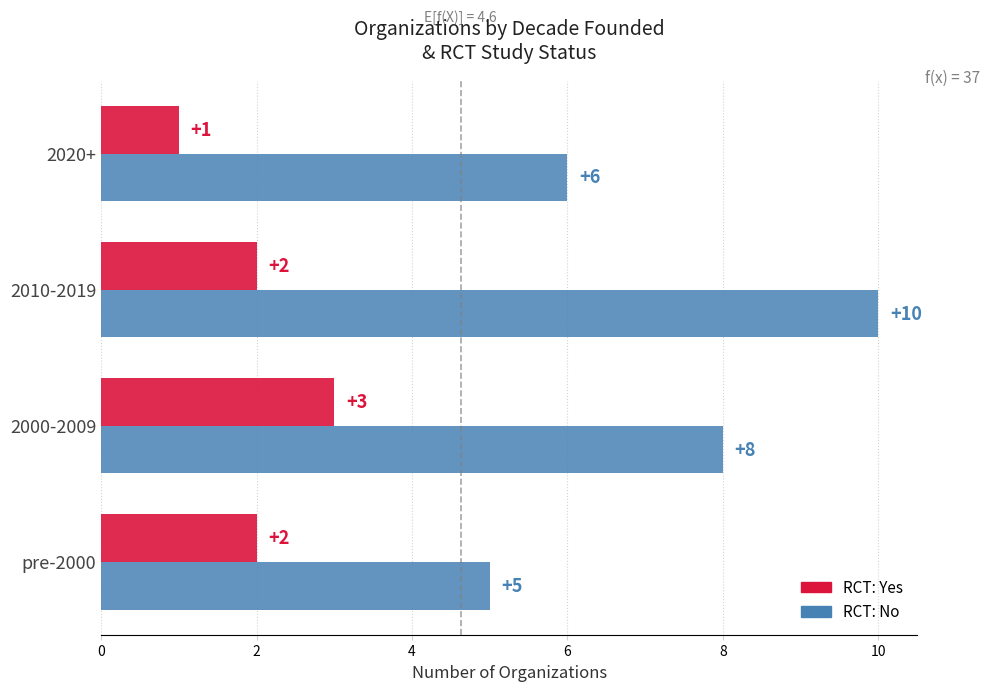

At which category is the sum across all series the highest?

2010-2019